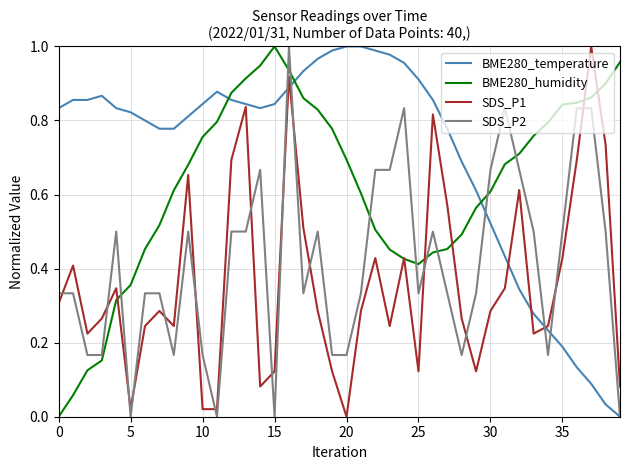

Which series has the largest total across all categories?

BME280_temperature